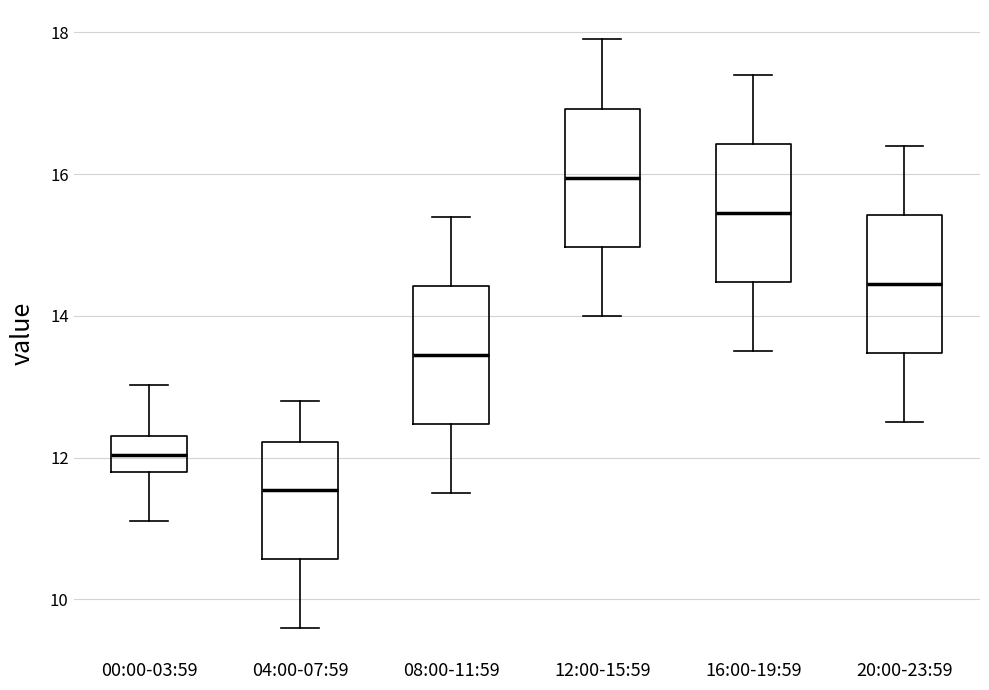

Which box's median line is the lowest?

04:00-07:59